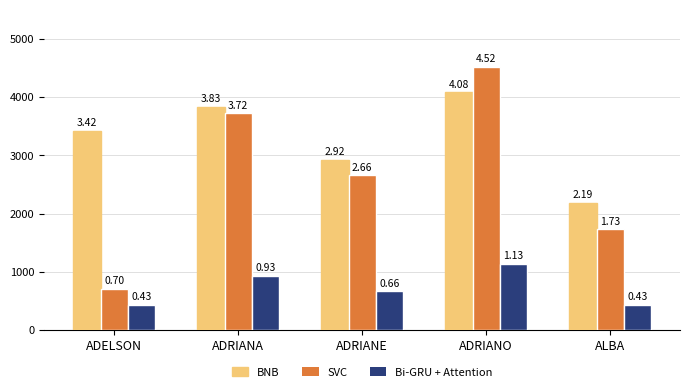

How many bars are there in each group?

3